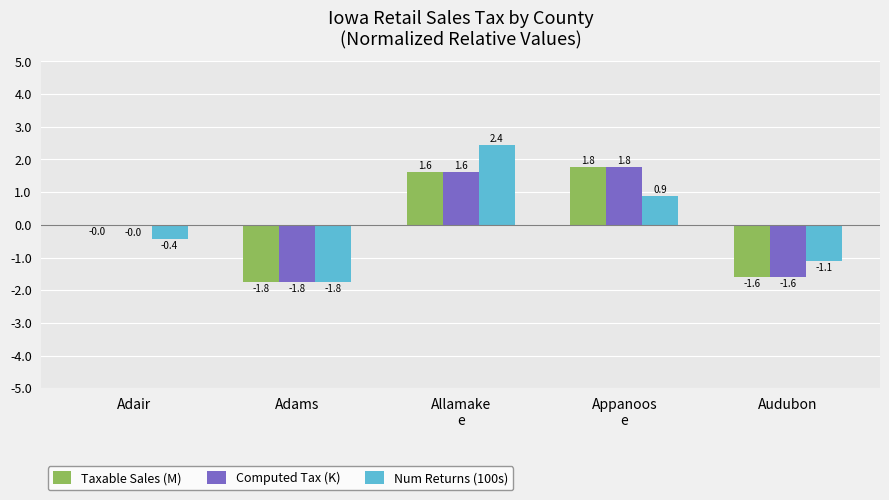

What is the highest value of the Num Returns (100s) series?

2.4